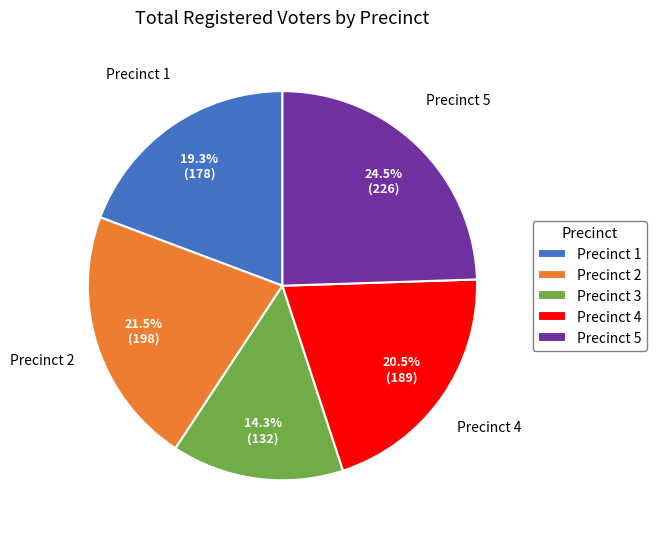

Between Precinct 4 and Precinct 3, which is larger?

Precinct 4